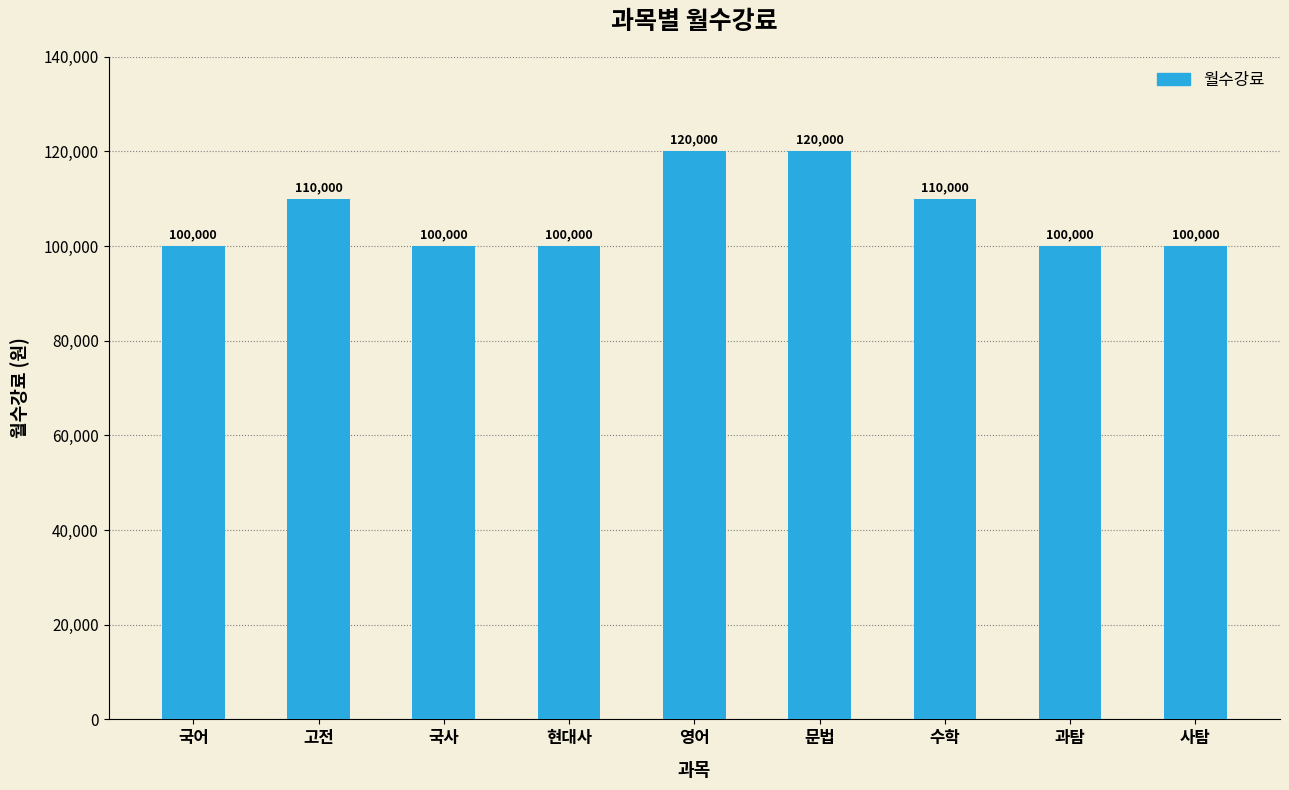

Reading left to right, what are all the values shown in this chart?

100000	110000	100000	100000	120000	120000	110000	100000	100000